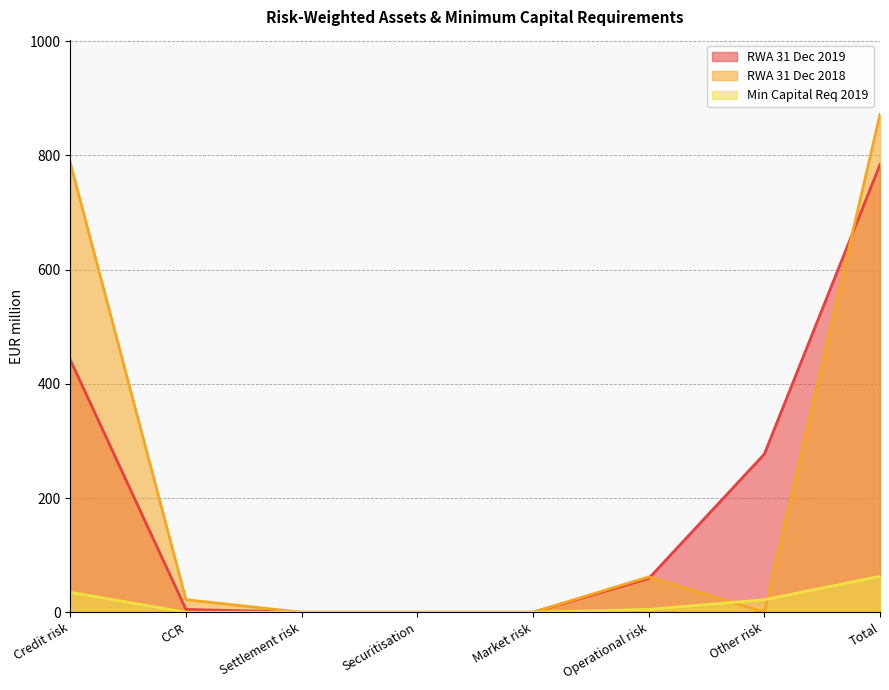

What is the greatest value displayed?

872